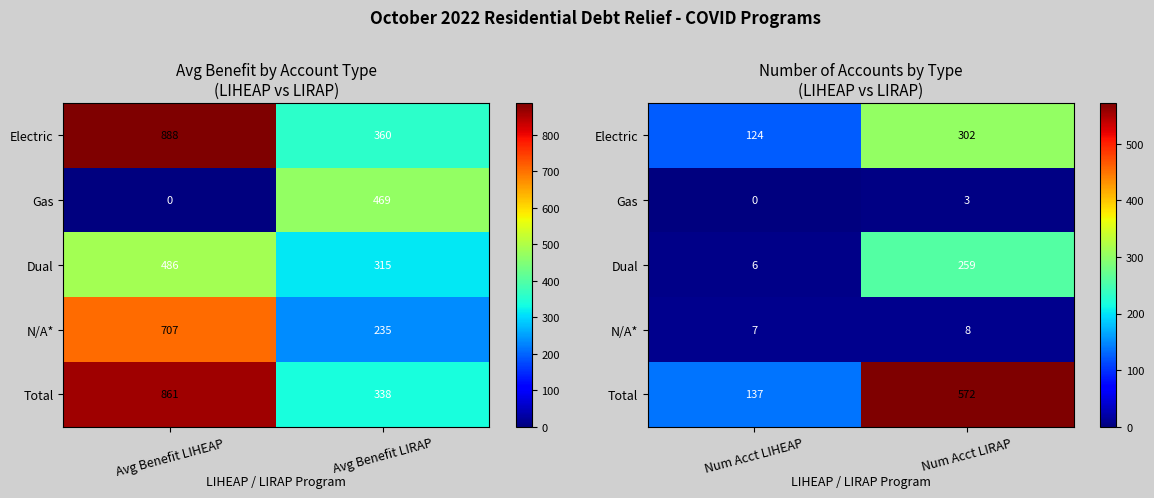

Rank the categories by Gas value from highest to lowest.

Num Acct LIRAP, Num Acct LIHEAP